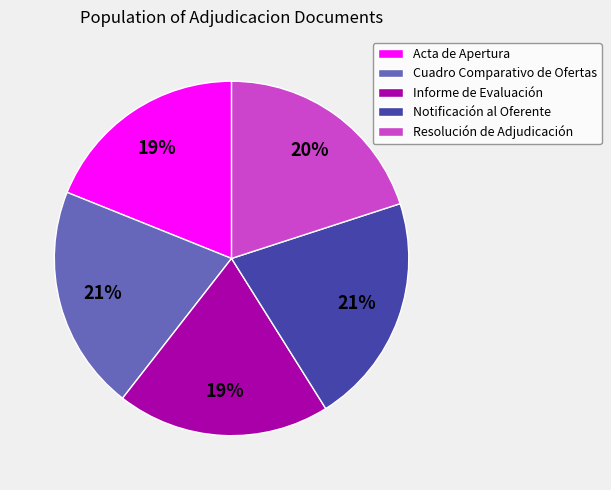

The Acta de Apertura slice represents 19% of the pie. True or false?

True